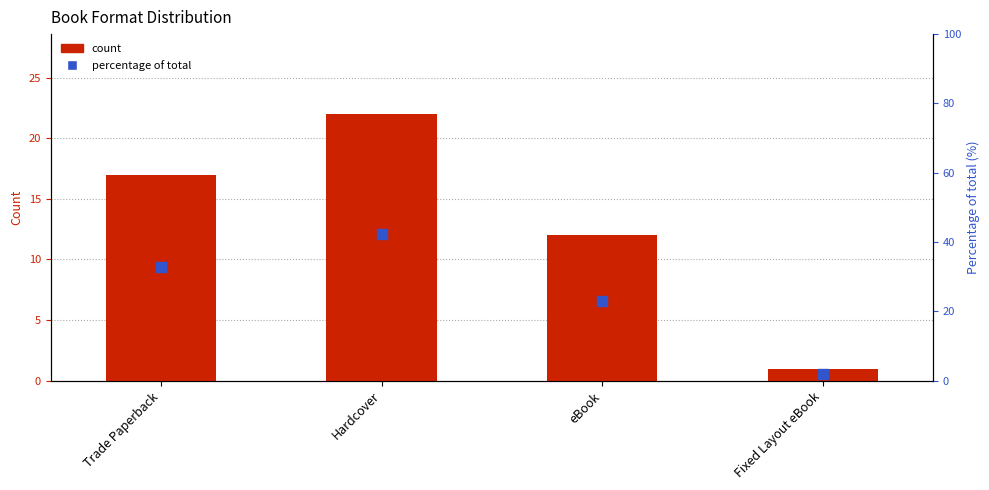

Which series has the largest total across all categories?

Percentage of total (%)